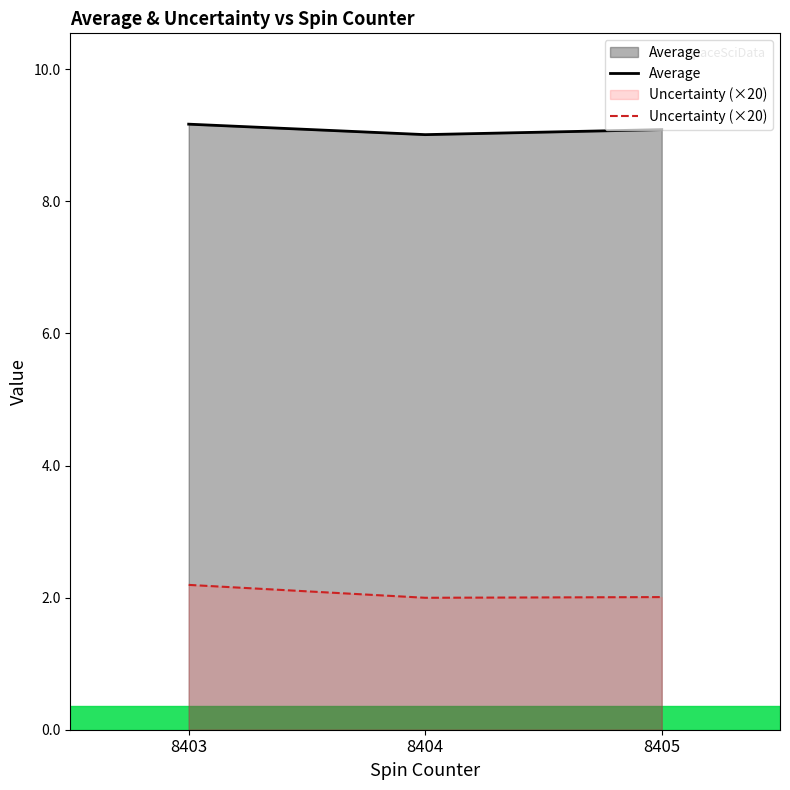

What is the sum of all Average values?

27.3